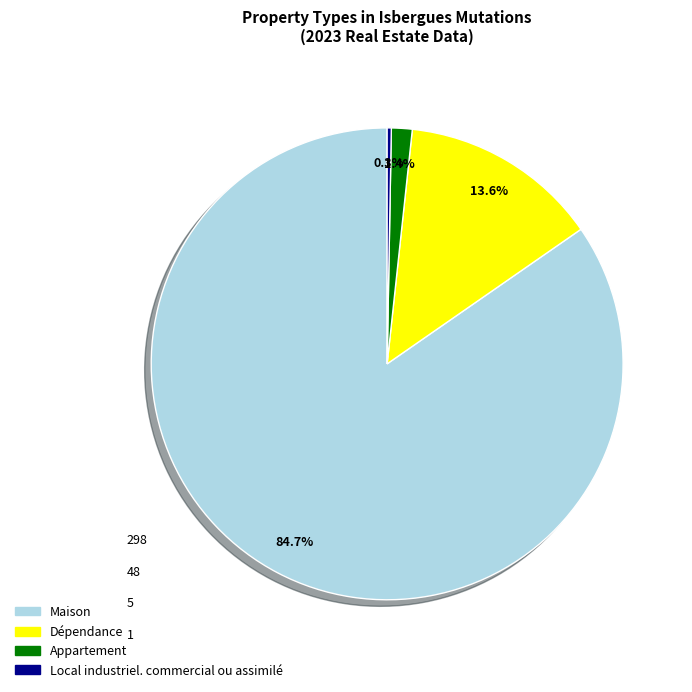

To the nearest percent, what is the difference between the largest and smallest slice percentages?

84%